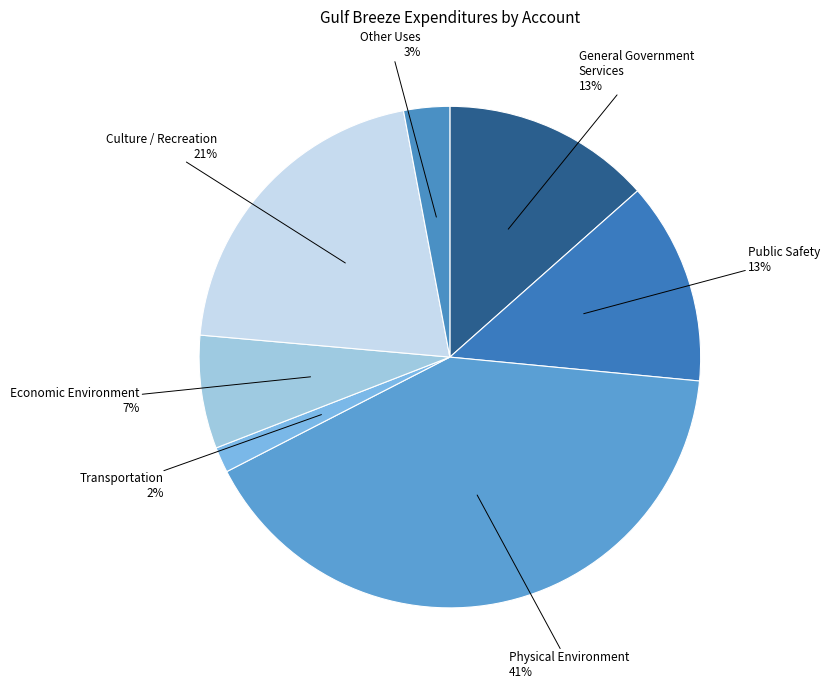

Does Culture / Recreation represent more than half of the total?

No